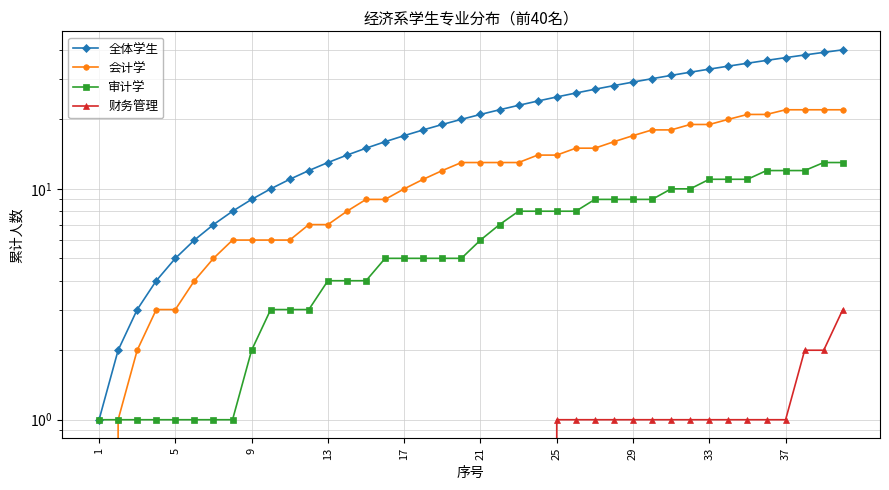

Rank the series by their maximum value, from highest to lowest.

全体学生, 会计学, 审计学, 财务管理